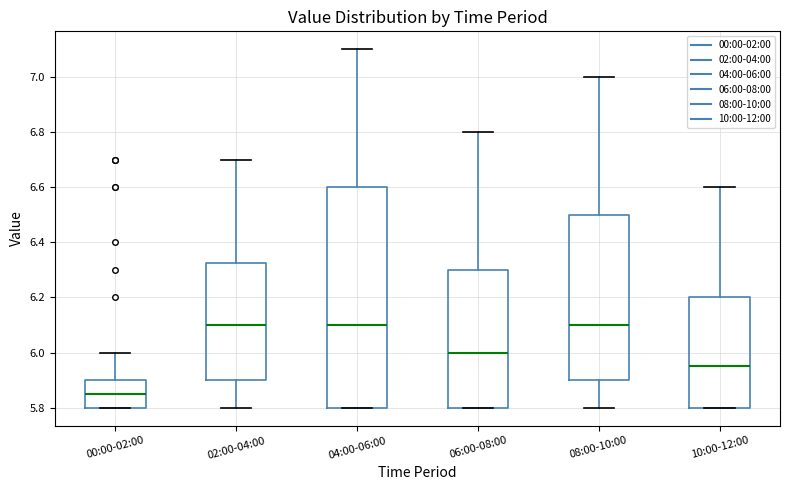

Reading left to right, read every box against the y-axis: the position of its median line, the range the box covers, and the ends of its whiskers. The values are not printed on the chart, so give them approximately, as read against the axis.

00:00-02:00: median 5.86, box 5.80 to 5.90, whiskers 5.80 to 6.00
02:00-04:00: median 6.10, box 5.90 to 6.32, whiskers 5.80 to 6.70
04:00-06:00: median 6.10, box 5.80 to 6.60, whiskers 5.80 to 7.10
06:00-08:00: median 6.00, box 5.80 to 6.30, whiskers 5.80 to 6.80
08:00-10:00: median 6.10, box 5.90 to 6.50, whiskers 5.80 to 7.00
10:00-12:00: median 5.96, box 5.80 to 6.20, whiskers 5.80 to 6.60